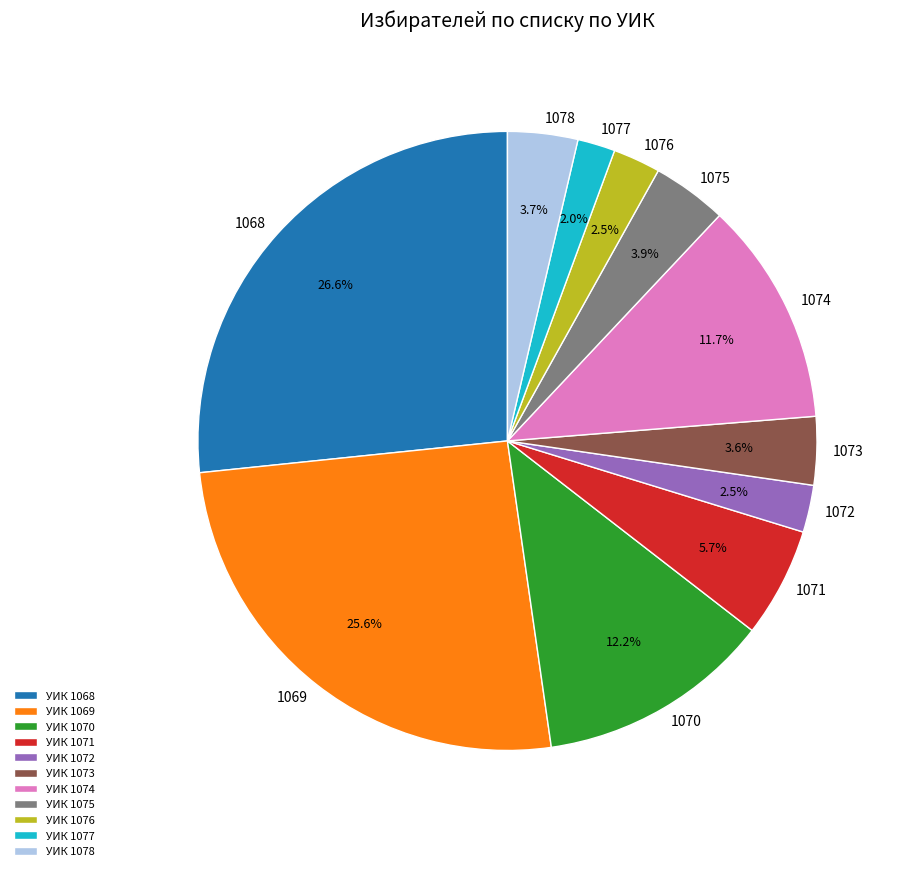

How many slices are in this pie chart?

11